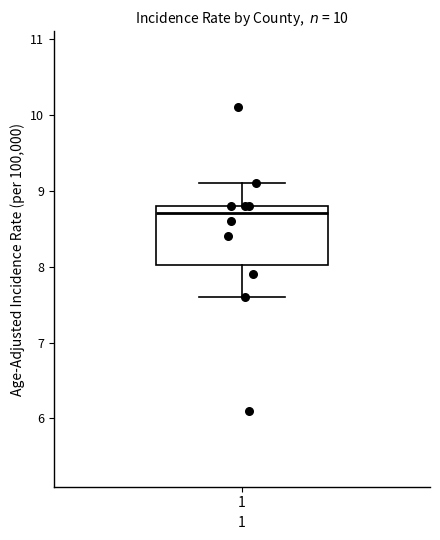

Where does the median line of the box at x = 1 sit on the y-axis? The values are not printed on the chart, so give them approximately, as read against the axis.

8.7